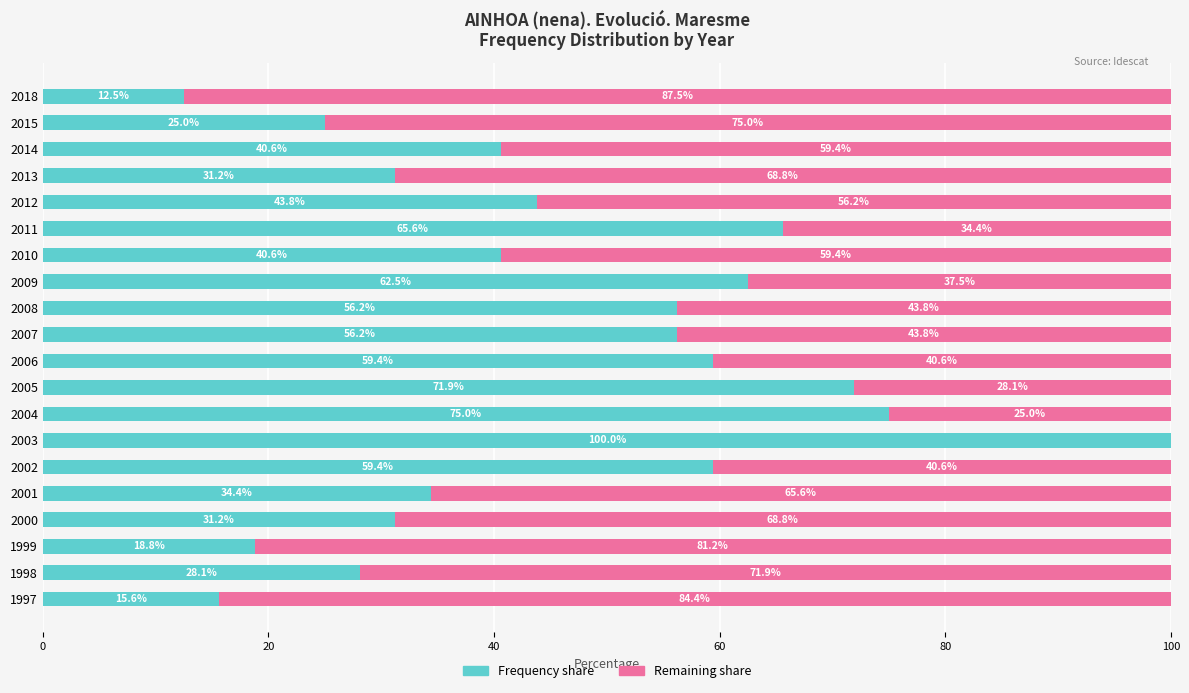

What is the total value across all series at 2014?

100.0